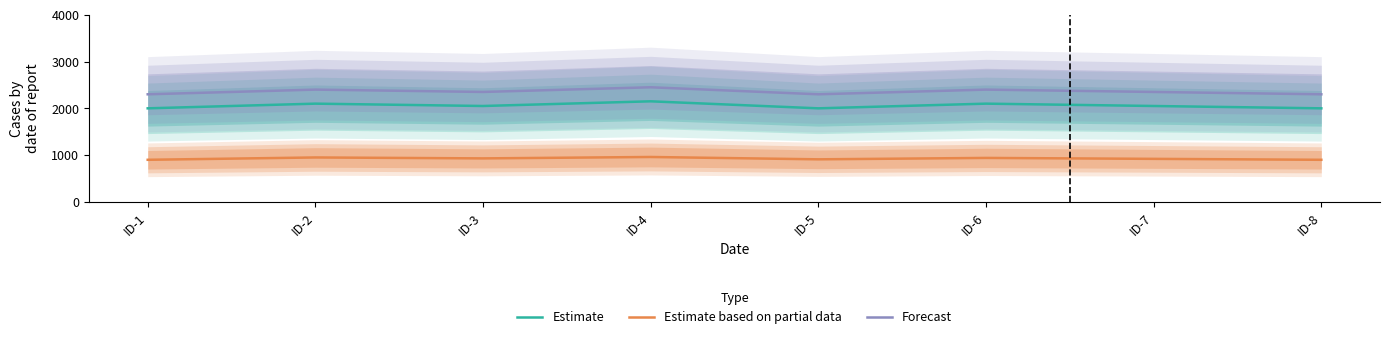

The value of Estimate based on partial data at ID-7 is 563. True or false?

False